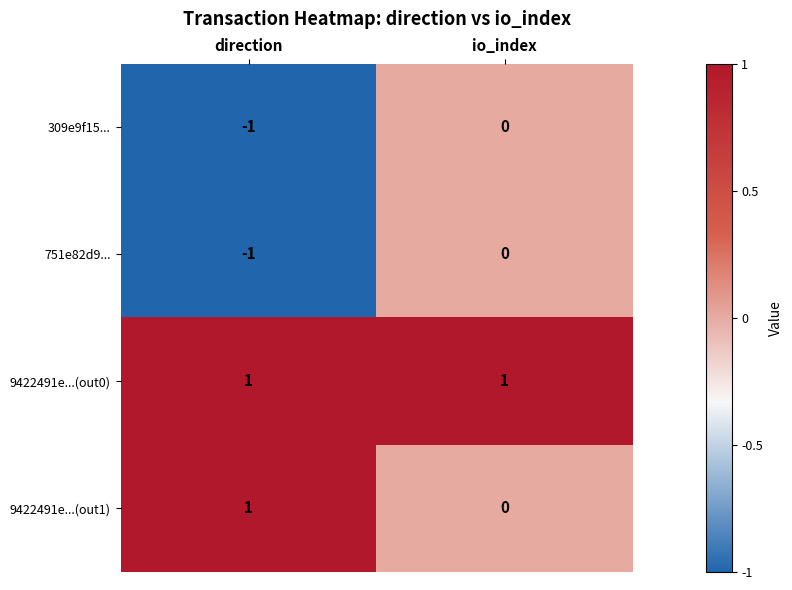

List the labels in order of 751e82d9... value, largest first.

io_index, direction